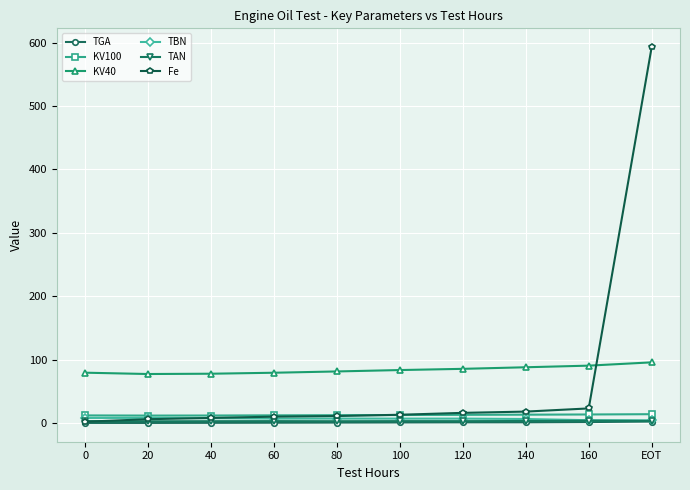

Which series has the widest spread of values?

Fe